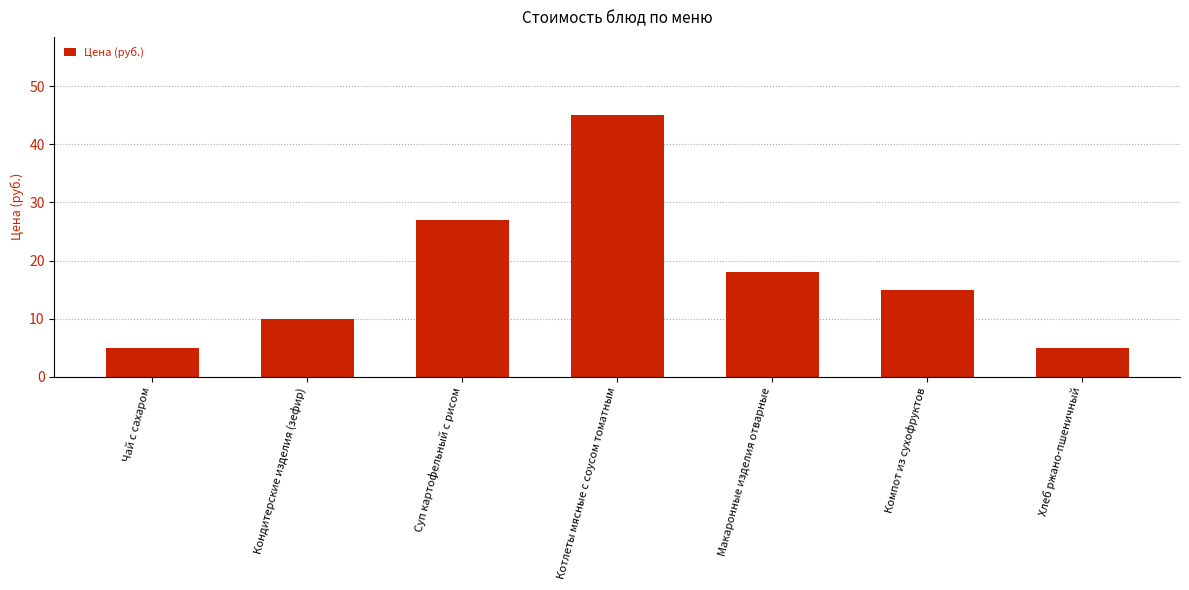

What is the label of the 7th bar from the left?

Хлеб ржано-пшеничный